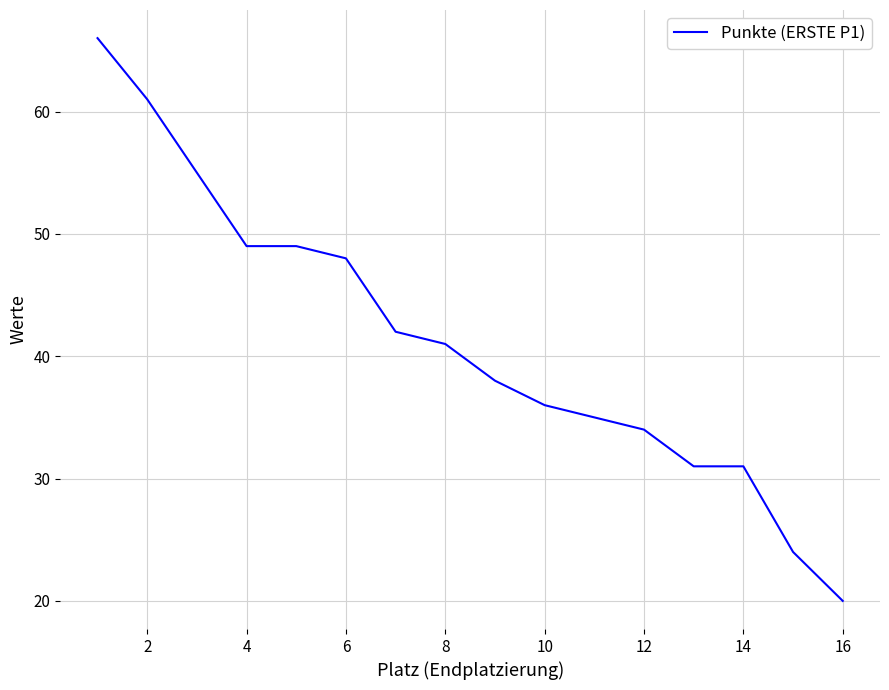

What is the minimum value shown in the chart?

20